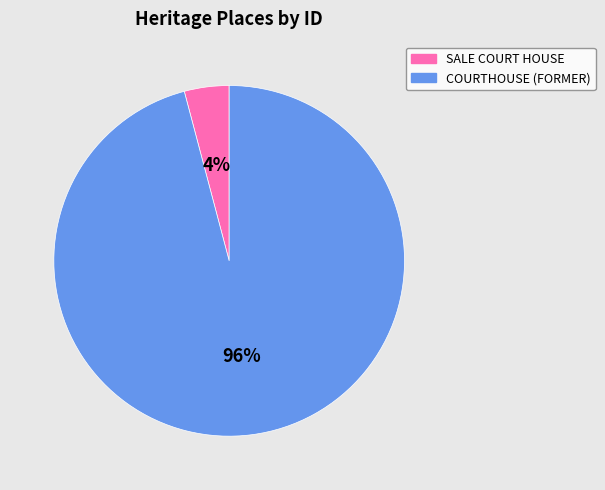

Between COURTHOUSE (FORMER) and SALE COURT HOUSE, which is larger?

COURTHOUSE (FORMER)